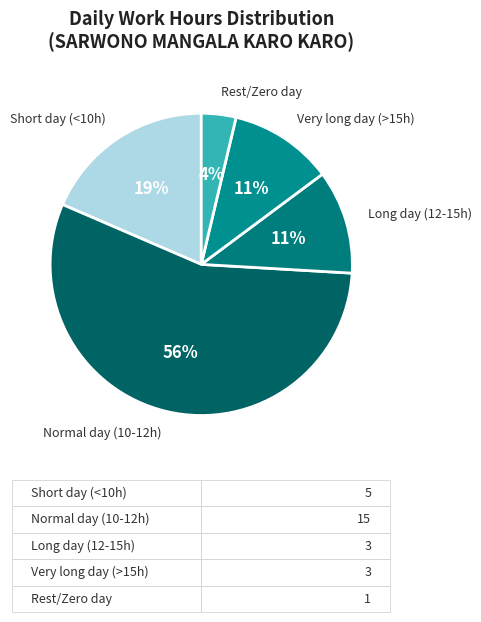

To the nearest percent, what portion does Very long day (>15h) represent?

11%